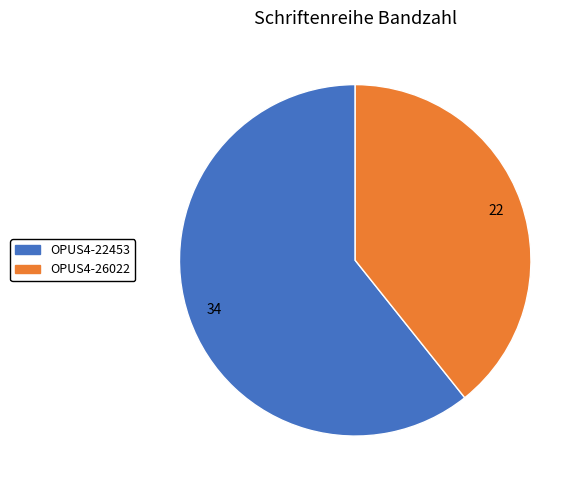

Is OPUS4-26022 the majority of the pie?

No